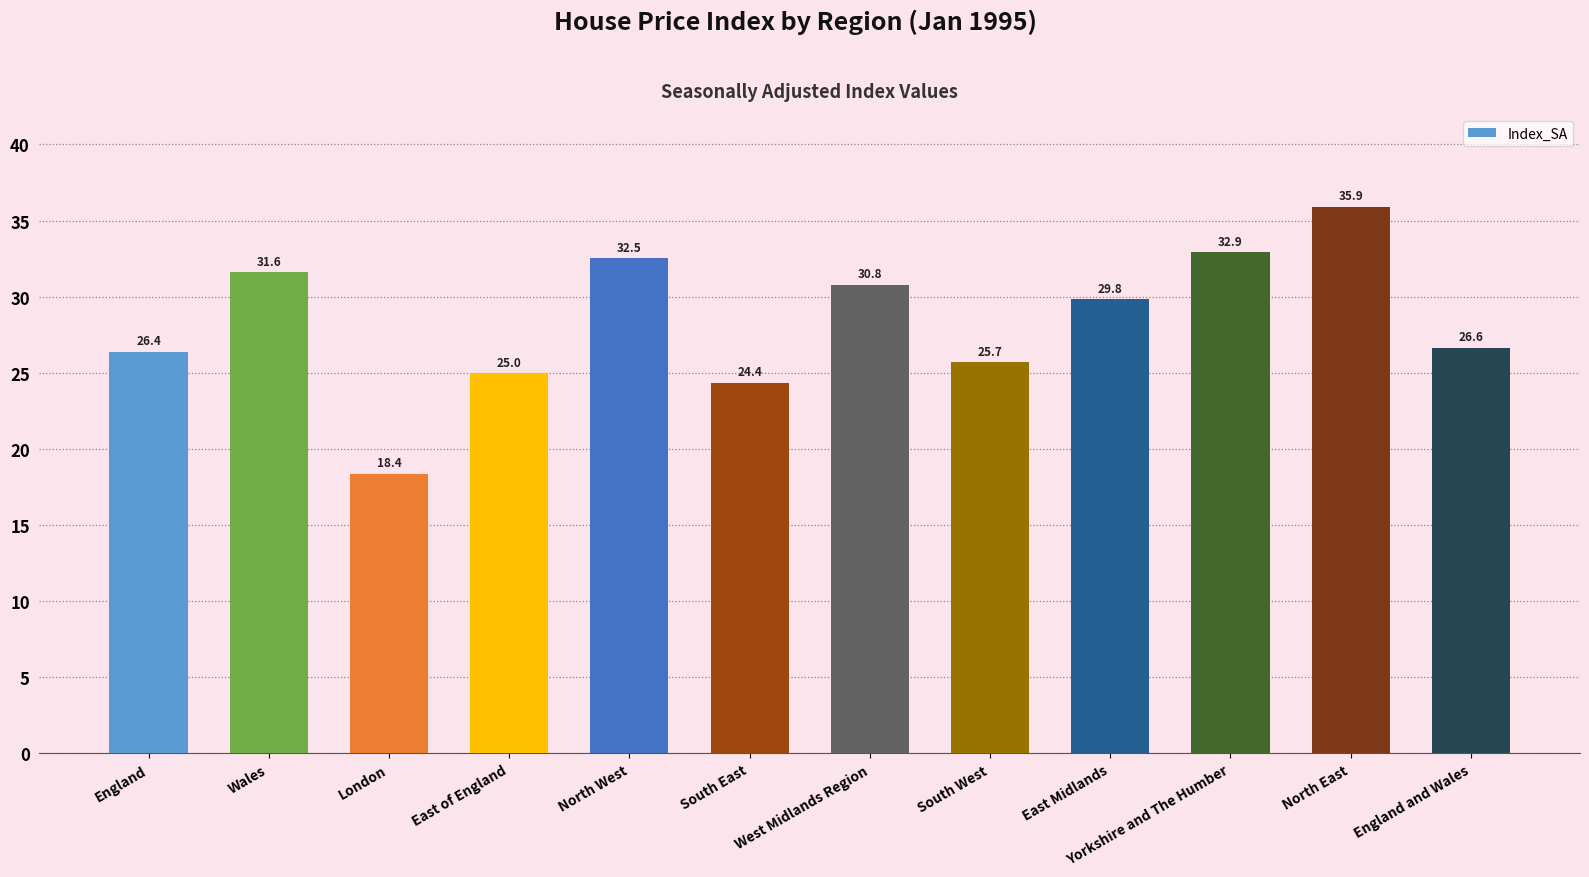

Rank the categories by value from lowest to highest.

London, South East, East of England, South West, England, England and Wales, East Midlands, West Midlands Region, Wales, North West, Yorkshire and The Humber, North East